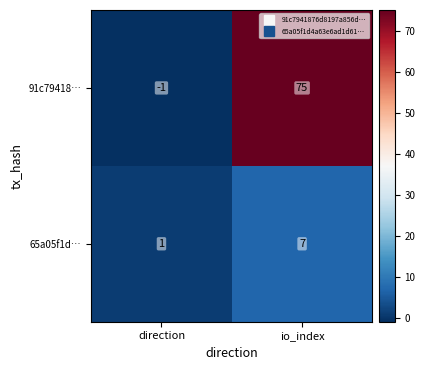

Rank the series by their maximum value, from highest to lowest.

91c79418…, 65a05f1d…